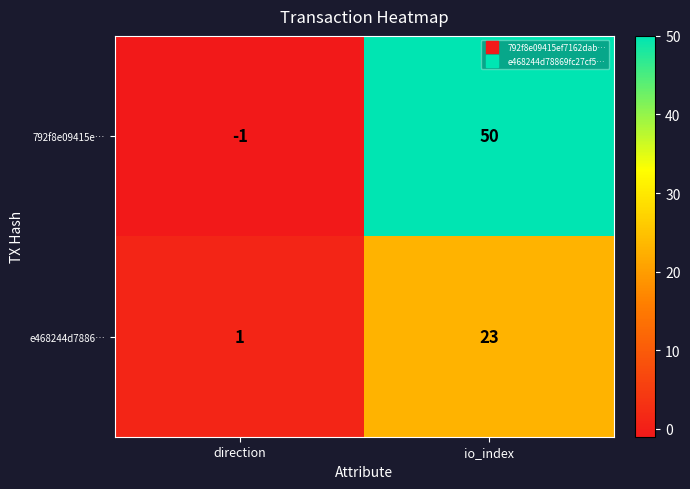

What is the sum of the e468244d7886… values at io_index and direction?

24